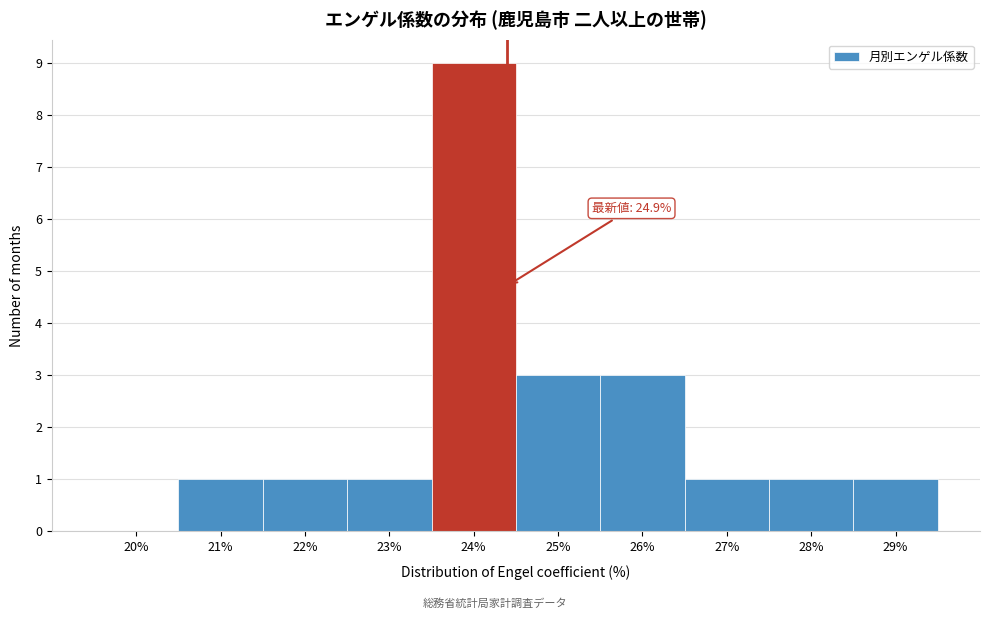

Reading left to right, extract all data points from this chart.

20%=0	21%=1	22%=1	23%=1	24%=9	25%=3	26%=3	27%=1	28%=1	29%=1